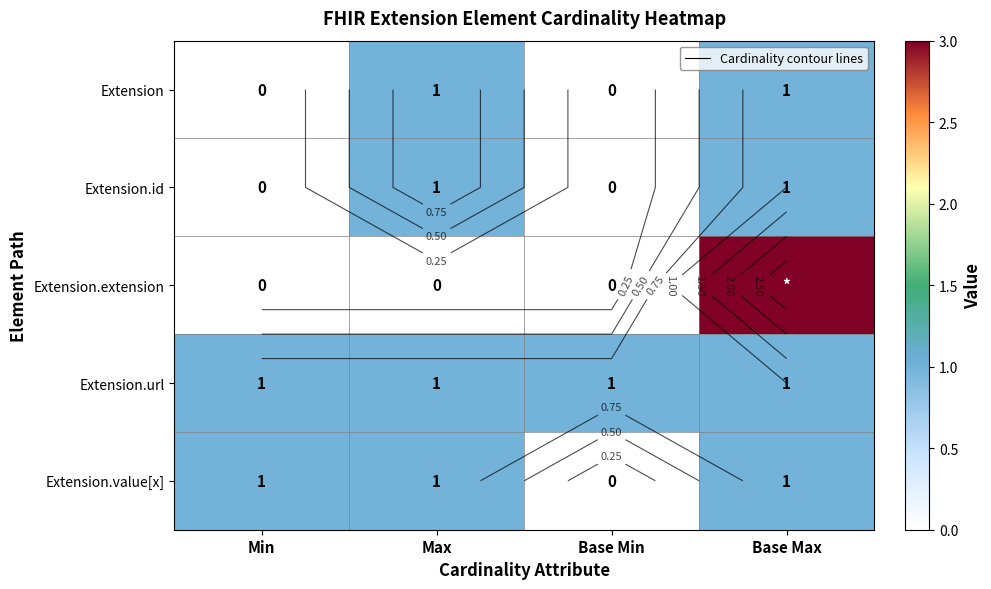

Rank the series by their maximum value, from highest to lowest.

Extension.extension, Extension, Extension.id, Extension.url, Extension.value[x]